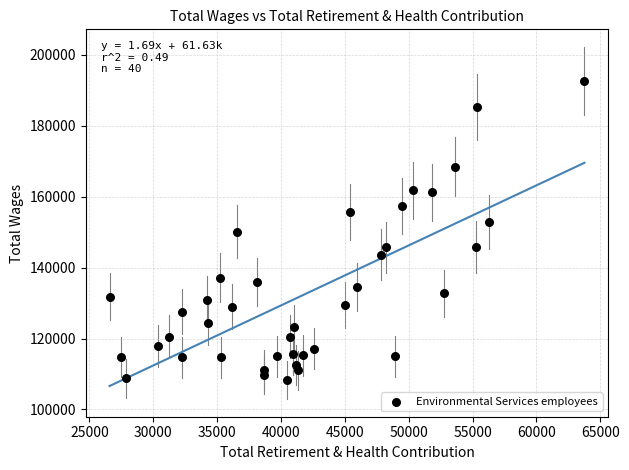

What is the range of Y values (max minus min)?

84252